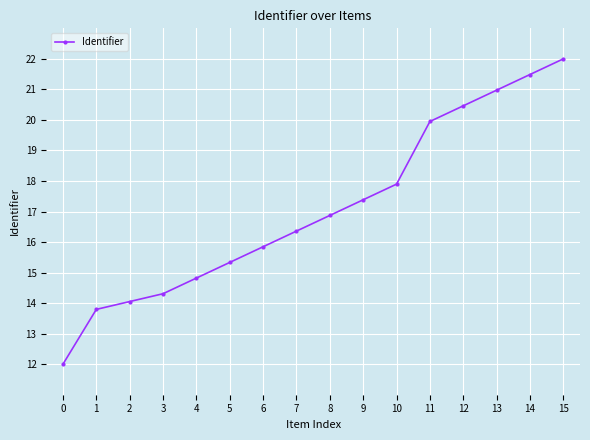

Reading left to right, extract all data points from this chart.

12.0	13.8	14.1	14.3	14.8	15.3	15.8	16.4	16.9	17.4	17.9	19.9	20.5	21.0	21.5	22.0